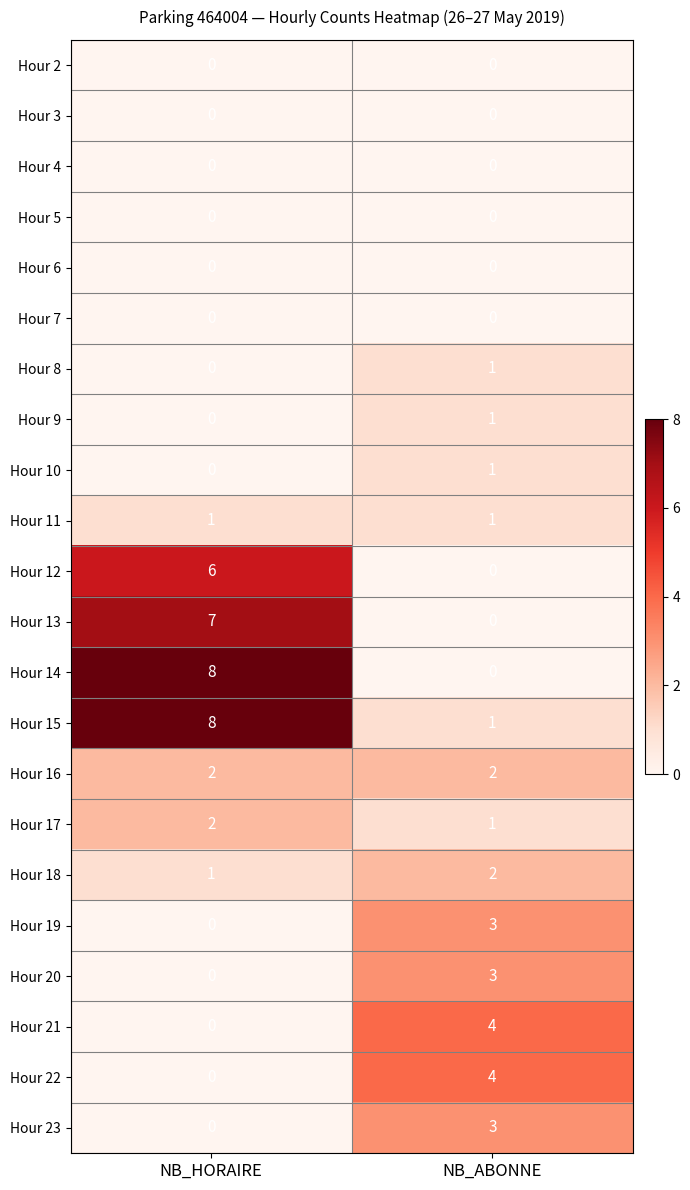

At which category is the sum across all series the highest?

NB_HORAIRE